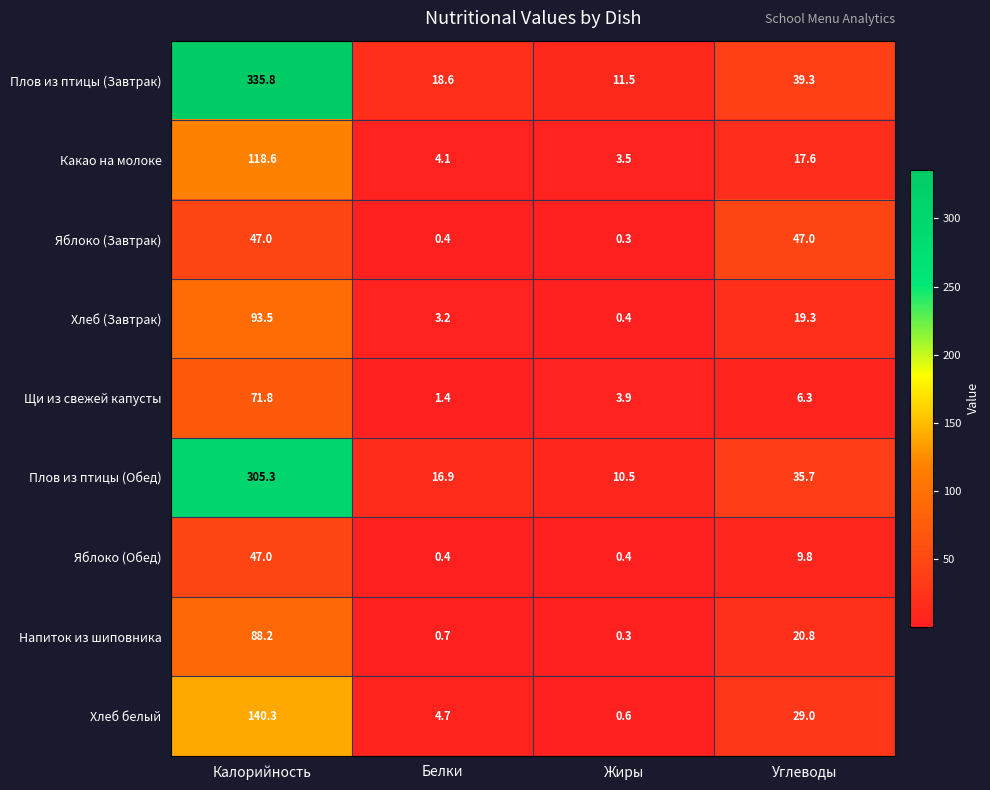

What is the spread (max minus min) of values at Калорийность?

288.8